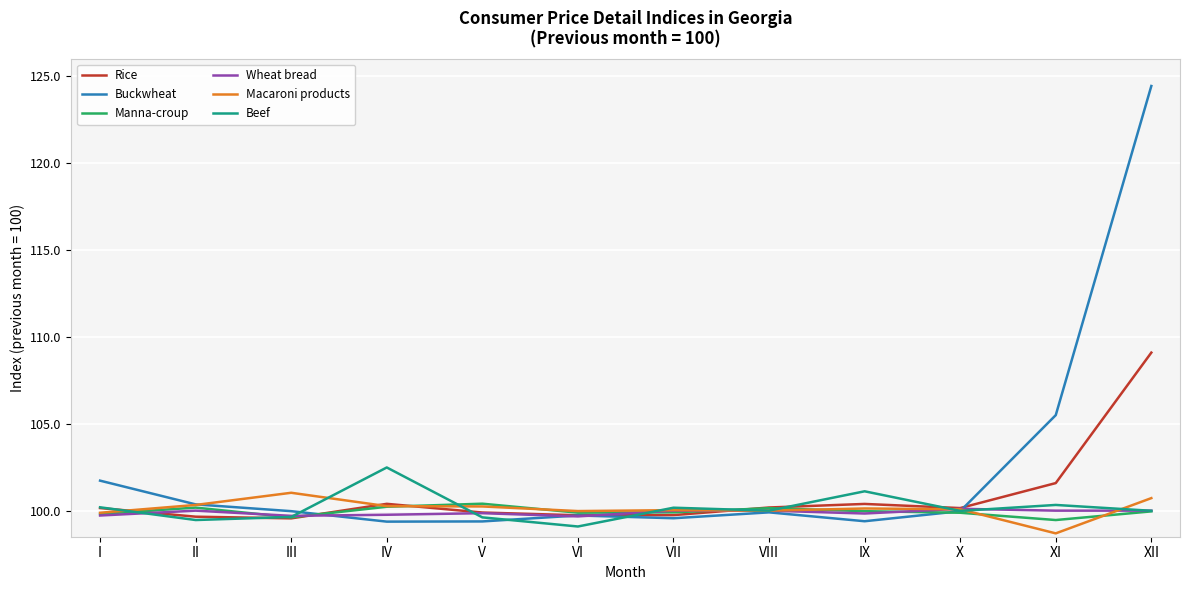

Where does the Rice series first go above 100?

I